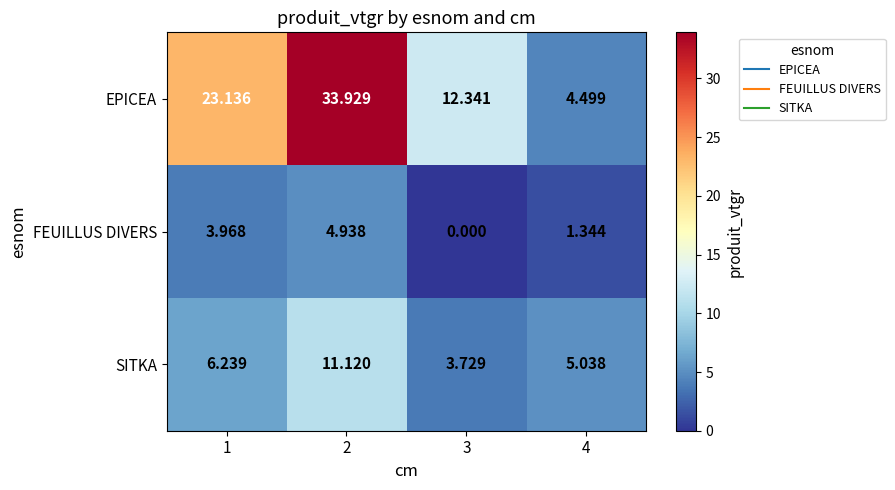

Count the number of data series in this chart.

3